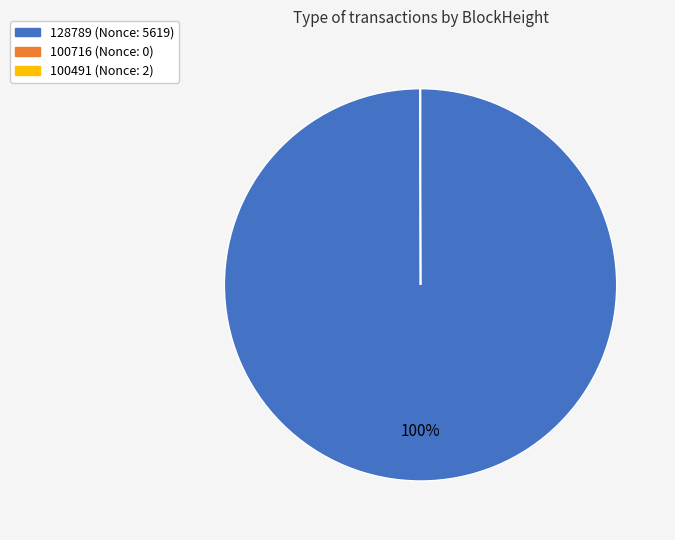

To the nearest percent, what is the average slice percentage?

33%